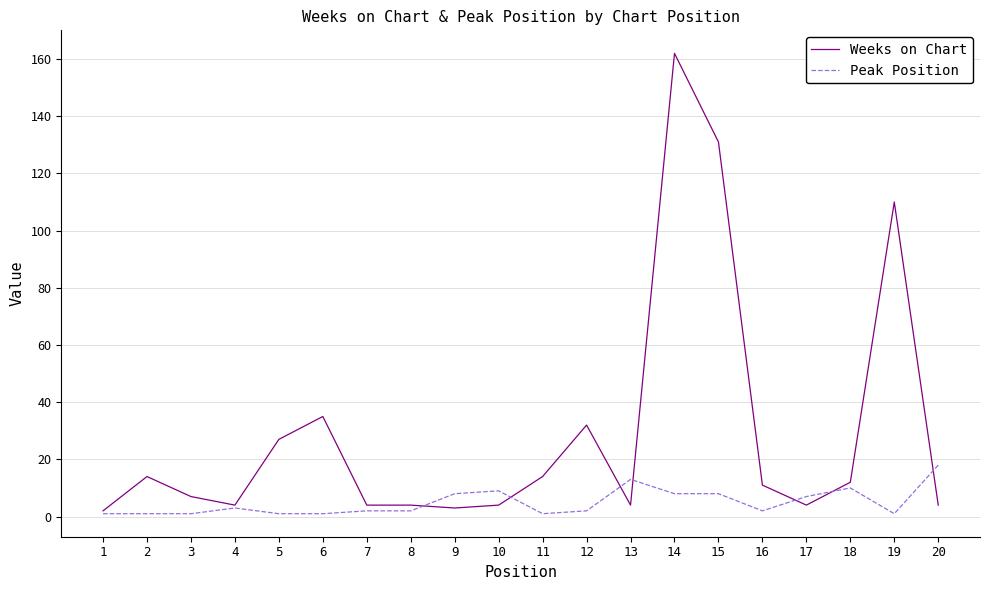

What are all the series names shown in the legend?

Weeks on Chart, Peak Position